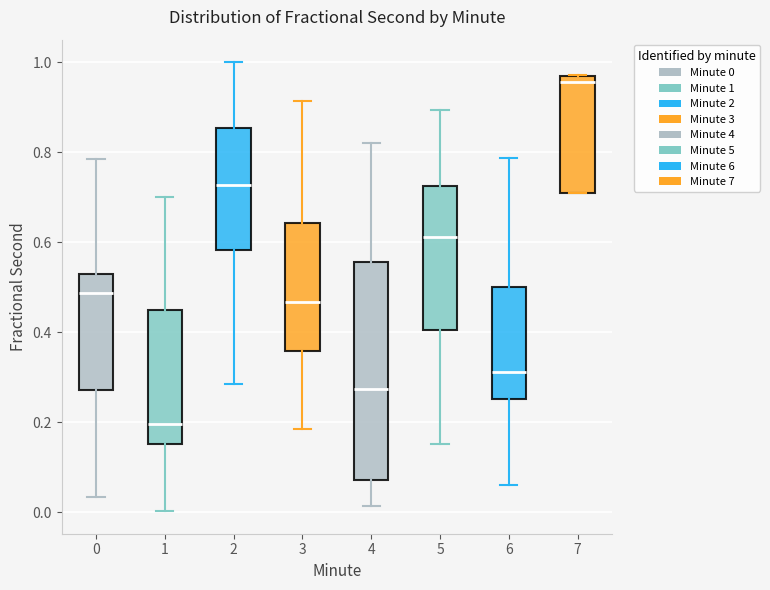

Which box is the tallest, from its lower edge to its upper edge?

4